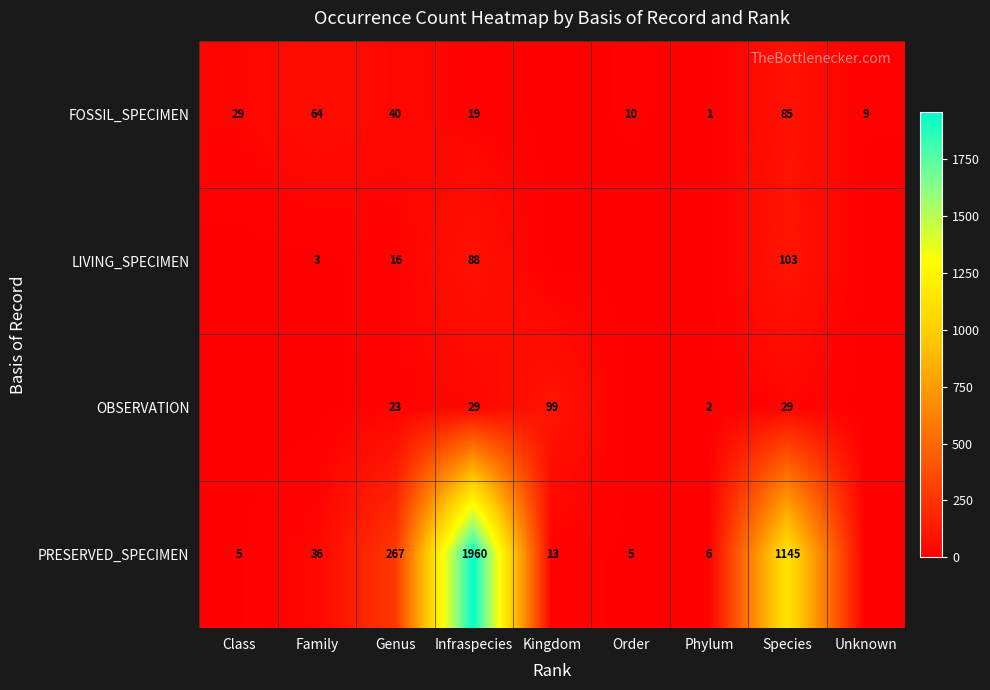

True or false: LIVING_SPECIMEN has a value of 175 at Species.

False